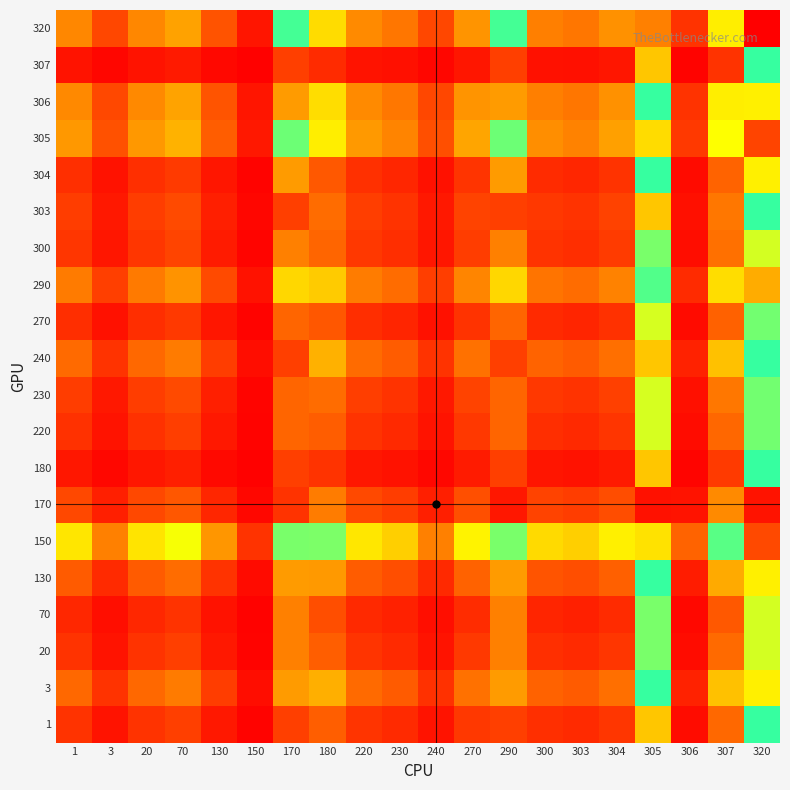

Reading left to right, transcribe all the data shown in this chart.

1: 1=0.1	3=0.0	20=0.1	70=0.1	130=0.0	150=0.0	170=0.1	180=0.1	220=0.1	230=0.1	240=0.0	270=0.1	290=0.1	300=0.1	303=0.1	304=0.1	305=0.3	306=0.0	307=0.2	320=0.5
3: 1=0.2	3=0.1	20=0.2	70=0.2	130=0.1	150=0.0	170=0.2	180=0.3	220=0.2	230=0.1	240=0.1	270=0.2	290=0.2	300=0.2	303=0.1	304=0.2	305=0.5	306=0.1	307=0.3	320=0.7
20: 1=0.1	3=0.0	20=0.1	70=0.1	130=0.0	150=0.0	170=0.2	180=0.1	220=0.1	230=0.1	240=0.0	270=0.1	290=0.2	300=0.1	303=0.1	304=0.1	305=0.4	306=0.0	307=0.2	320=0.6
70: 1=0.1	3=0.0	20=0.1	70=0.1	130=0.0	150=0.0	170=0.2	180=0.1	220=0.1	230=0.1	240=0.0	270=0.1	290=0.2	300=0.1	303=0.1	304=0.1	305=0.4	306=0.0	307=0.1	320=0.6
130: 1=0.1	3=0.1	20=0.1	70=0.2	130=0.1	150=0.0	170=0.2	180=0.2	220=0.1	230=0.1	240=0.1	270=0.2	290=0.2	300=0.1	303=0.1	304=0.2	305=0.5	306=0.0	307=0.3	320=0.7
150: 1=0.3	3=0.2	20=0.3	70=0.4	130=0.2	150=0.1	170=0.4	180=0.4	220=0.3	230=0.3	240=0.2	270=0.3	290=0.4	300=0.3	303=0.3	304=0.3	305=0.7	306=0.2	307=0.4	320=0.9
170: 1=0.1	3=0.1	20=0.1	70=0.1	130=0.1	150=0.0	170=0.1	180=0.2	220=0.1	230=0.1	240=0.0	270=0.1	290=0.0	300=0.1	303=0.1	304=0.1	305=0.0	306=0.0	307=0.2	320=0.0
180: 1=0.0	3=0.0	20=0.0	70=0.0	130=0.0	150=0.0	170=0.1	180=0.1	220=0.0	230=0.0	240=0.0	270=0.0	290=0.1	300=0.0	303=0.0	304=0.0	305=0.3	306=0.0	307=0.1	320=0.5
220: 1=0.1	3=0.0	20=0.1	70=0.1	130=0.0	150=0.0	170=0.2	180=0.1	220=0.1	230=0.1	240=0.0	270=0.1	290=0.2	300=0.1	303=0.1	304=0.1	305=0.4	306=0.0	307=0.2	320=0.6
230: 1=0.1	3=0.0	20=0.1	70=0.1	130=0.0	150=0.0	170=0.2	180=0.2	220=0.1	230=0.1	240=0.0	270=0.1	290=0.2	300=0.1	303=0.1	304=0.1	305=0.4	306=0.0	307=0.2	320=0.6
240: 1=0.2	3=0.1	20=0.2	70=0.2	130=0.1	150=0.0	170=0.1	180=0.3	220=0.2	230=0.1	240=0.1	270=0.2	290=0.1	300=0.2	303=0.1	304=0.2	305=0.3	306=0.1	307=0.3	320=0.5
270: 1=0.1	3=0.0	20=0.1	70=0.1	130=0.0	150=0.0	170=0.2	180=0.1	220=0.1	230=0.1	240=0.0	270=0.1	290=0.2	300=0.1	303=0.1	304=0.1	305=0.4	306=0.0	307=0.2	320=0.6
290: 1=0.2	3=0.1	20=0.2	70=0.2	130=0.1	150=0.0	170=0.3	180=0.3	220=0.2	230=0.2	240=0.1	270=0.2	290=0.3	300=0.2	303=0.2	304=0.2	305=0.5	306=0.1	307=0.3	320=0.7
300: 1=0.1	3=0.0	20=0.1	70=0.1	130=0.0	150=0.0	170=0.2	180=0.2	220=0.1	230=0.1	240=0.0	270=0.1	290=0.2	300=0.1	303=0.1	304=0.1	305=0.4	306=0.0	307=0.2	320=0.6
303: 1=0.1	3=0.0	20=0.1	70=0.1	130=0.0	150=0.0	170=0.1	180=0.2	220=0.1	230=0.1	240=0.0	270=0.1	290=0.1	300=0.1	303=0.1	304=0.1	305=0.3	306=0.0	307=0.2	320=0.5
304: 1=0.1	3=0.0	20=0.1	70=0.1	130=0.0	150=0.0	170=0.2	180=0.1	220=0.1	230=0.1	240=0.0	270=0.1	290=0.2	300=0.1	303=0.1	304=0.1	305=0.5	306=0.0	307=0.2	320=0.7
305: 1=0.2	3=0.1	20=0.2	70=0.3	130=0.1	150=0.0	170=0.4	180=0.3	220=0.2	230=0.2	240=0.1	270=0.2	290=0.4	300=0.2	303=0.2	304=0.2	305=0.7	306=0.1	307=0.4	320=0.9
306: 1=0.2	3=0.1	20=0.2	70=0.2	130=0.1	150=0.0	170=0.2	180=0.3	220=0.2	230=0.2	240=0.1	270=0.2	290=0.2	300=0.2	303=0.2	304=0.2	305=0.5	306=0.1	307=0.3	320=0.7
307: 1=0.0	3=0.0	20=0.0	70=0.0	130=0.0	150=0.0	170=0.1	180=0.1	220=0.0	230=0.0	240=0.0	270=0.0	290=0.1	300=0.0	303=0.0	304=0.0	305=0.3	306=0.0	307=0.1	320=0.5
320: 1=0.2	3=0.1	20=0.2	70=0.2	130=0.1	150=0.0	170=0.5	180=0.3	220=0.2	230=0.2	240=0.1	270=0.2	290=0.5	300=0.2	303=0.2	304=0.2	305=0.8	306=0.1	307=0.3	320=1.0